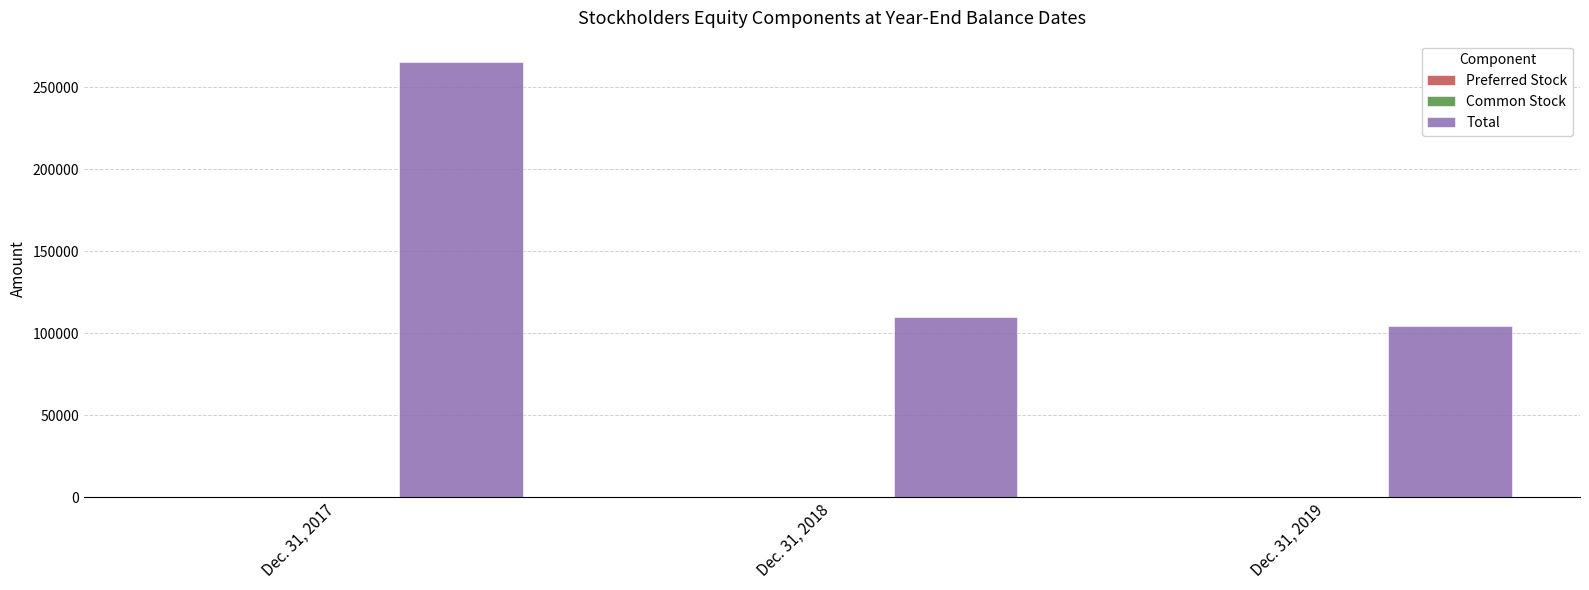

Which series changed the most between Dec. 31, 2017 and Dec. 31, 2018?

Total